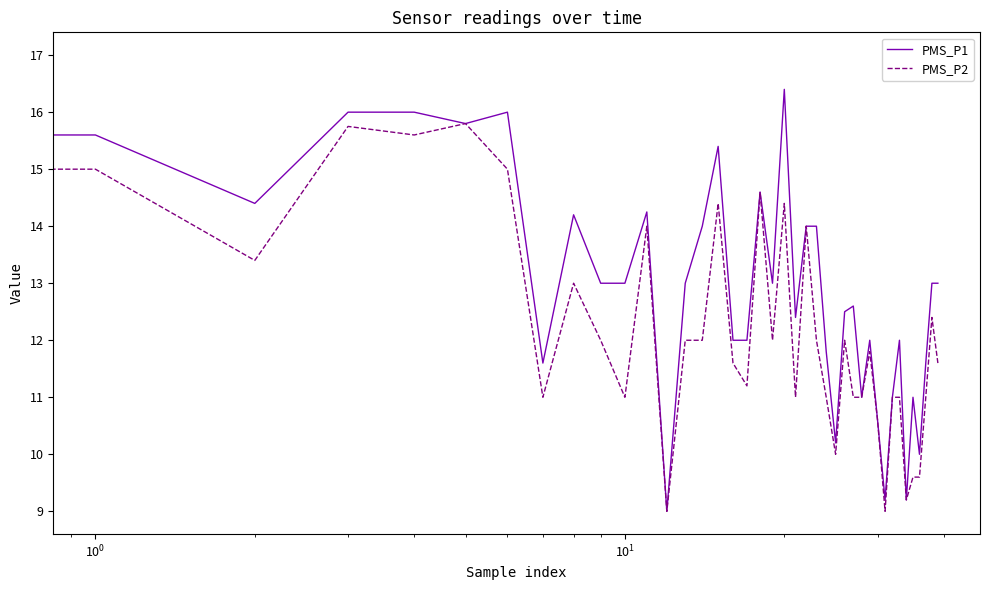

What are all the series names shown in the legend?

PMS_P1, PMS_P2